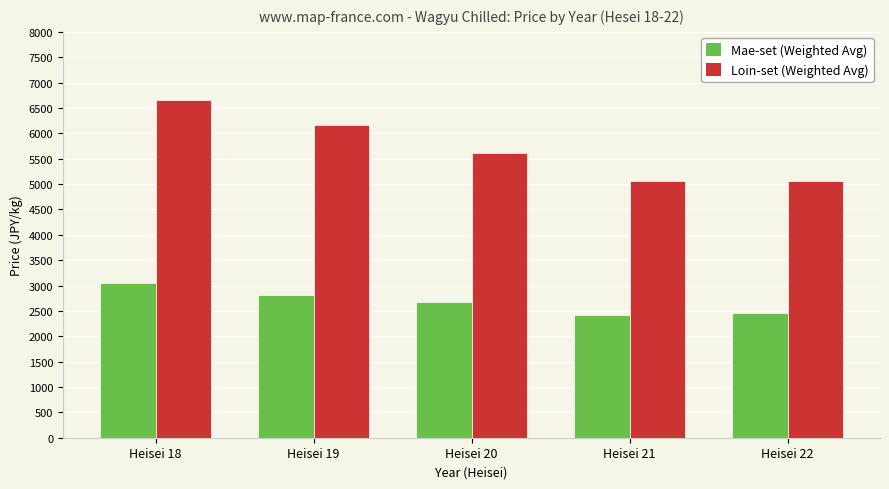

Is the value of Loin-set (Weighted Avg) at Heisei 21 greater than the value of Mae-set (Weighted Avg) at Heisei 18?

Yes